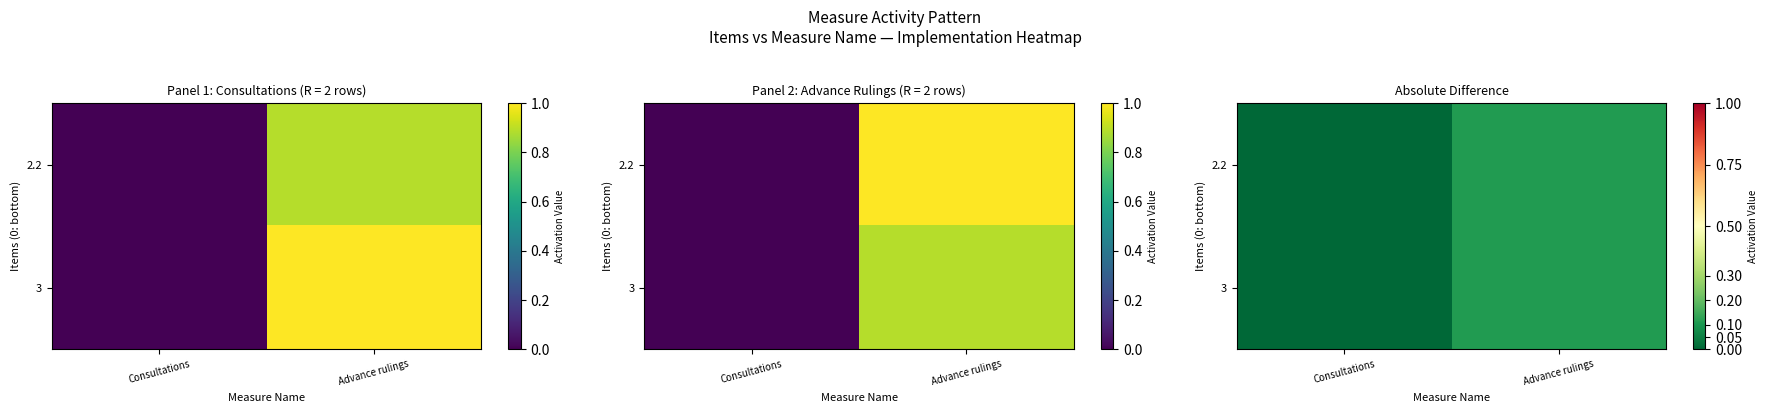

Between Consultations and Advance rulings, which is larger?

Advance rulings